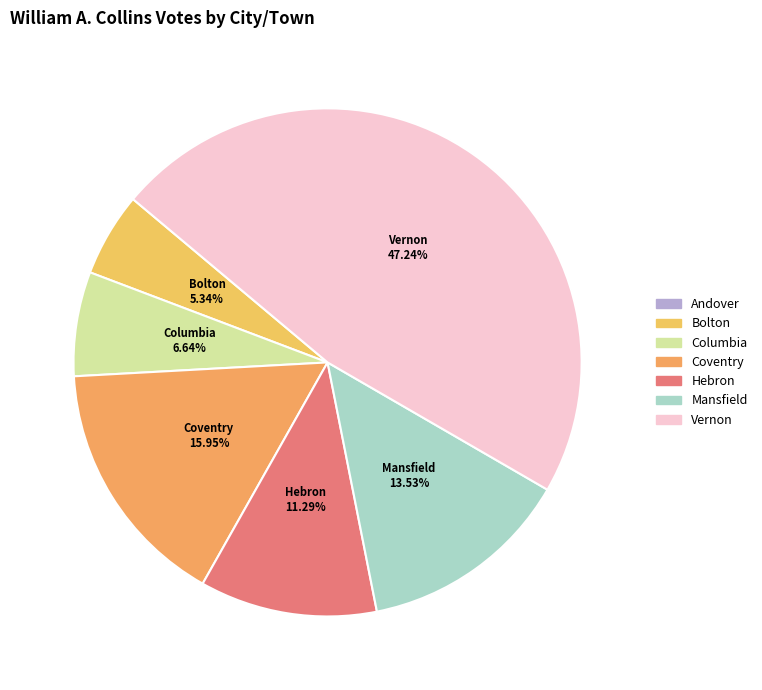

Do Mansfield and Hebron together represent more than half of the pie?

No